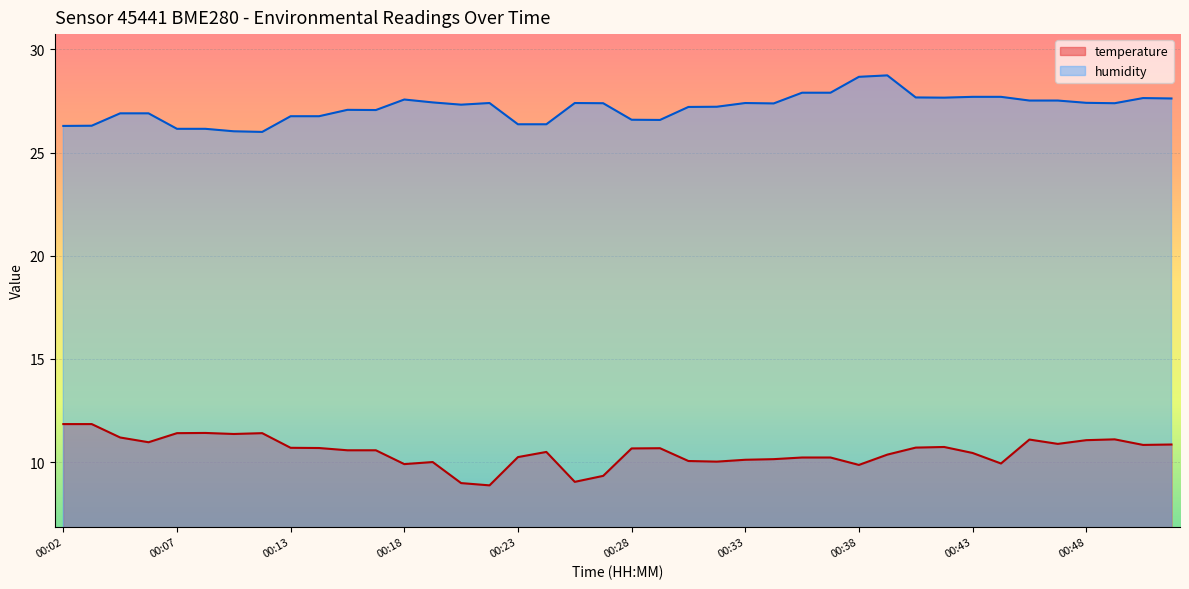

Rank the series at 00:18 from lowest to highest value.

temperature, humidity